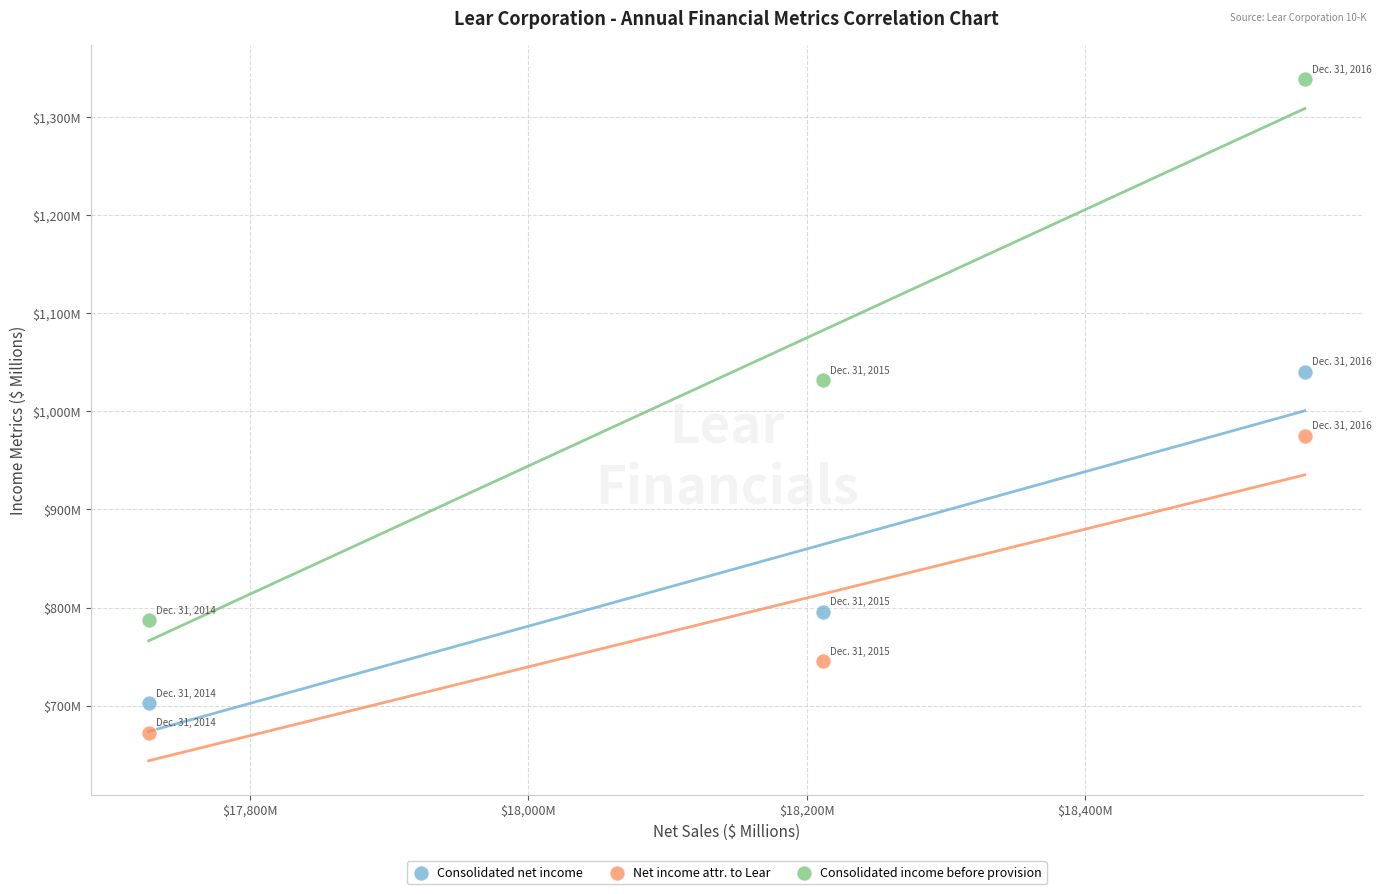

What are all the series names shown in the legend?

Consolidated net income, Net income attr. to Lear, Consolidated income before provision